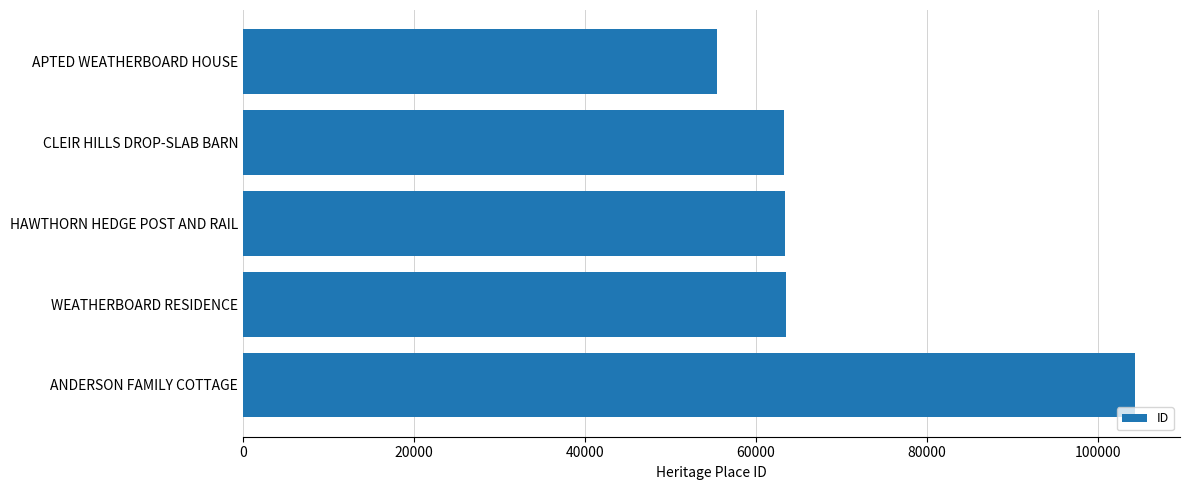

The value at HAWTHORN HEDGE POST AND RAIL is 63398. True or false?

True